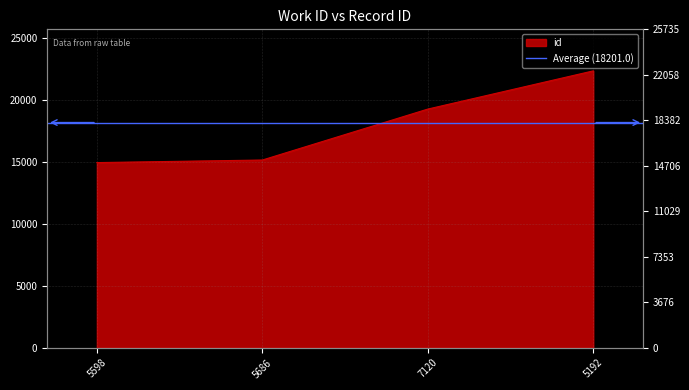

Between 7120 and 5192, which is larger?

5192